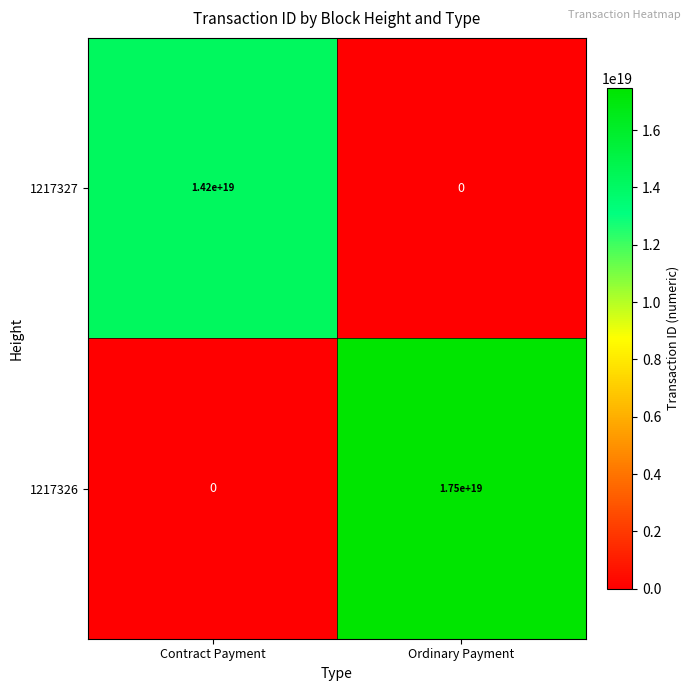

At which label does 1217326 reach its peak?

Ordinary Payment